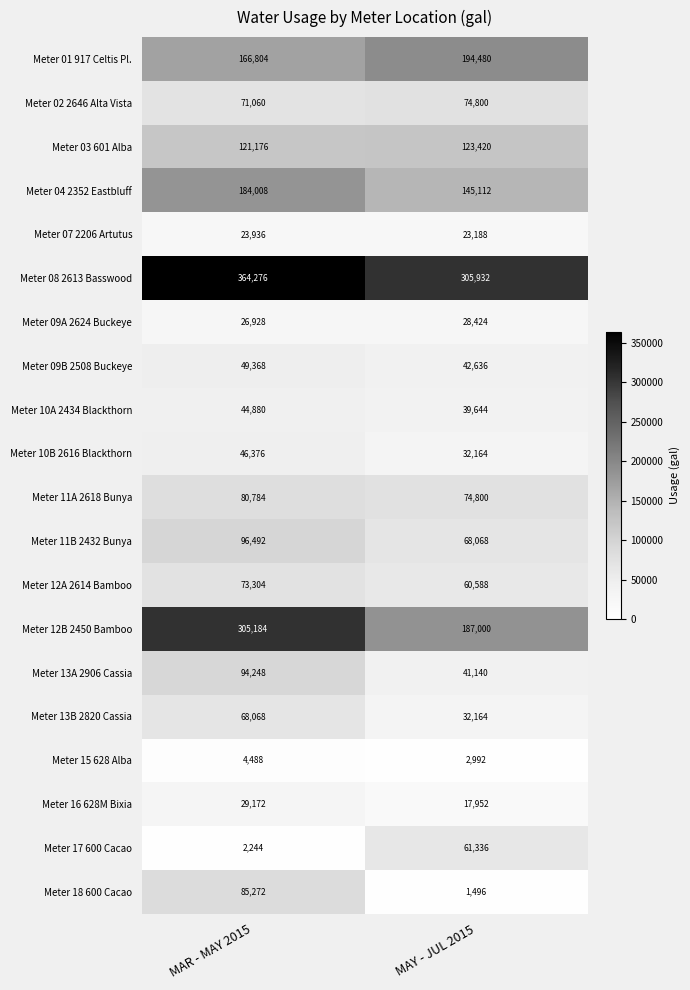

Is it true that Meter 01 917 Celtis Pl. equals 99487 at MAR - MAY 2015?

False